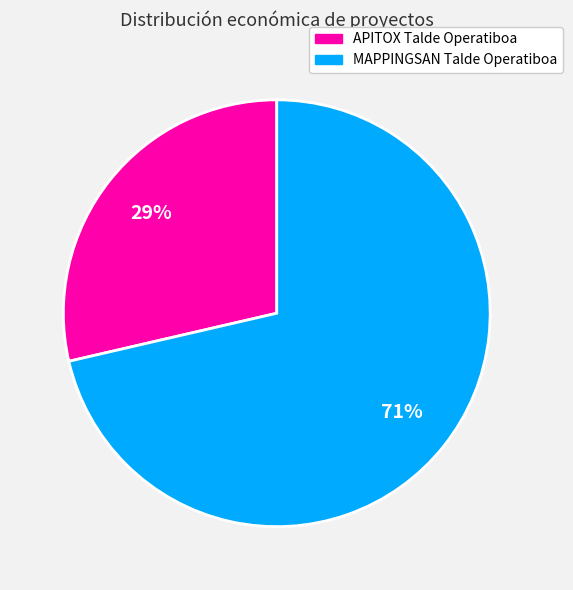

Which category has the biggest portion of the pie?

MAPPINGSAN Talde Operatiboa